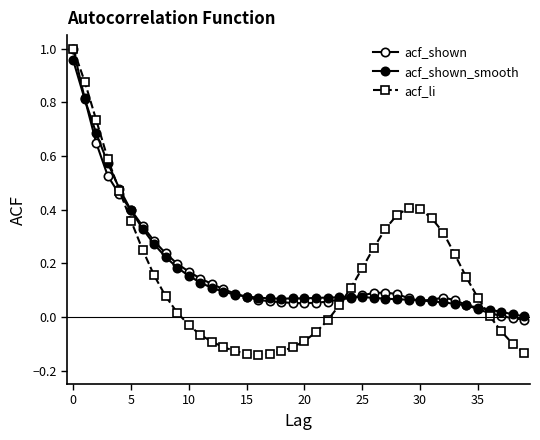

How many lines are shown in the chart?

3